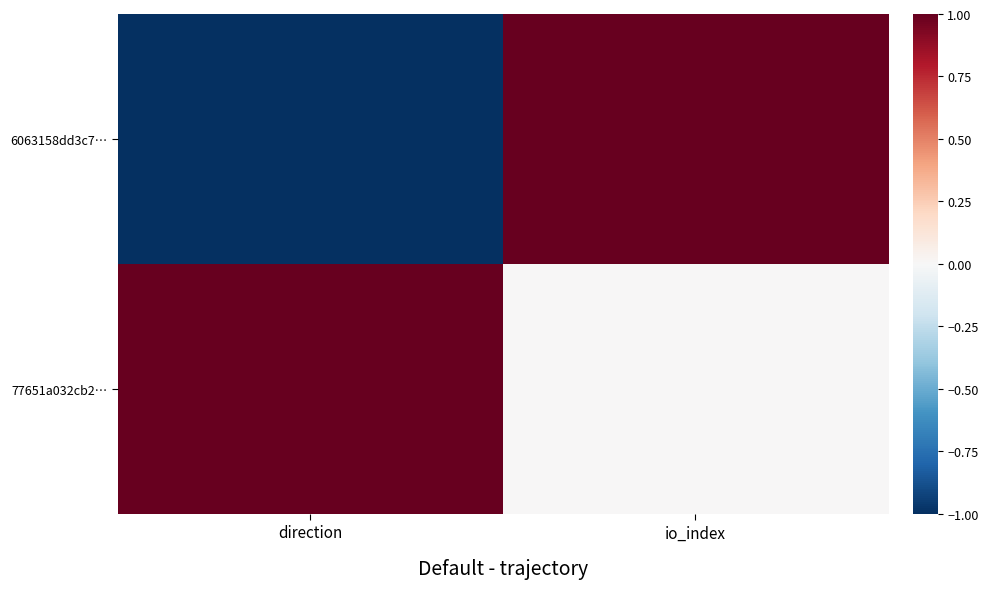

Reading right to left, extract all data points from this chart.

6063158dd3c7…: io_index=1	direction=-1
77651a032cb2…: io_index=0	direction=1